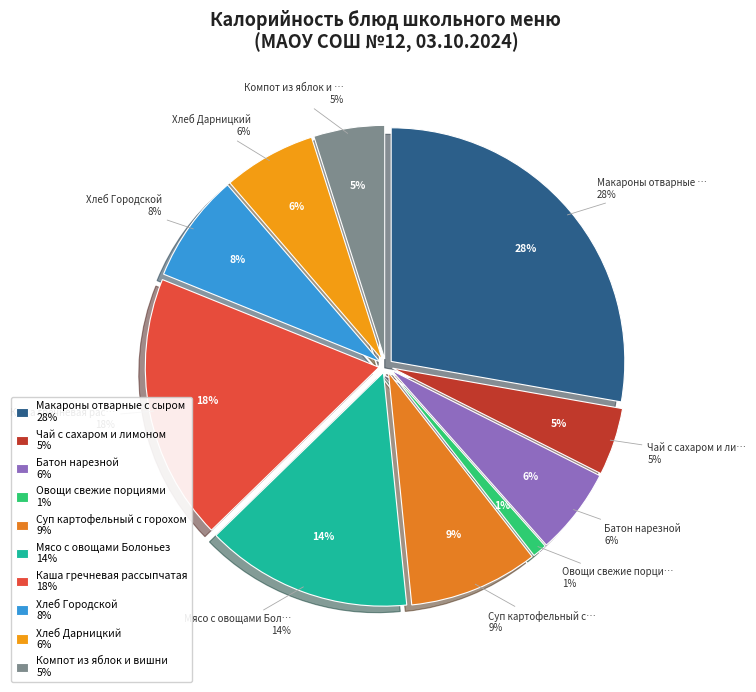

Rank the categories by value from highest to lowest.

Макароны отварные с сыром, Каша гречневая рассыпчатая, Мясо с овощами Болоньез, Суп картофельный с горохом, Хлеб Городской, Хлеб Дарницкий, Батон нарезной, Компот из яблок и вишни, Чай с сахаром и лимоном, Овощи свежие порциями